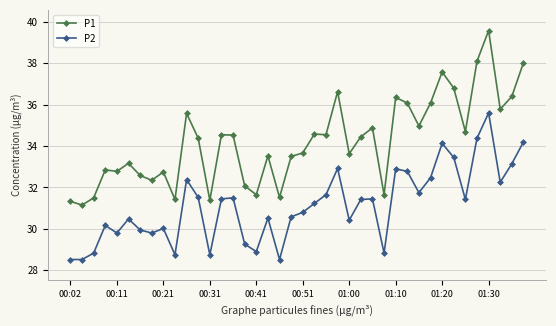

In P1, how many points are higher than both neighbors (excluding endpoints)?

12